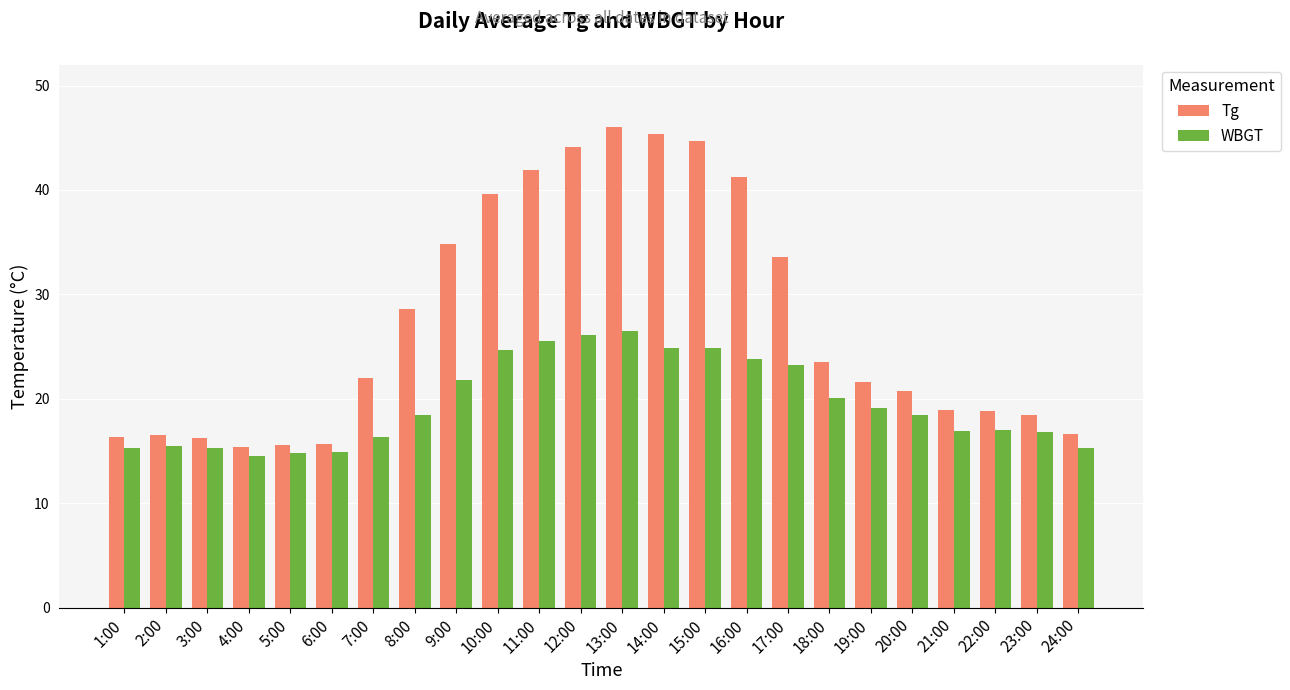

List the series in order of their overall mean, highest first.

Tg, WBGT